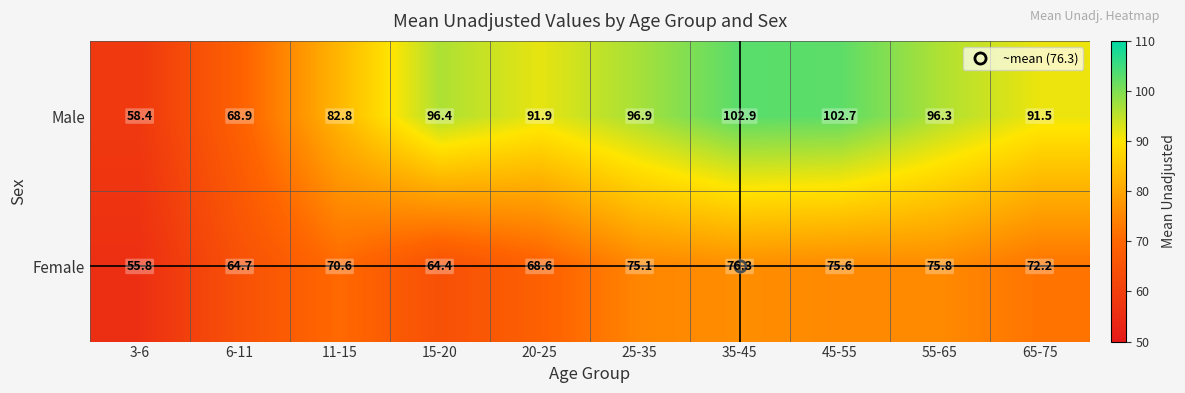

True or false: Female has a value of 75.8 at 55-65.

True